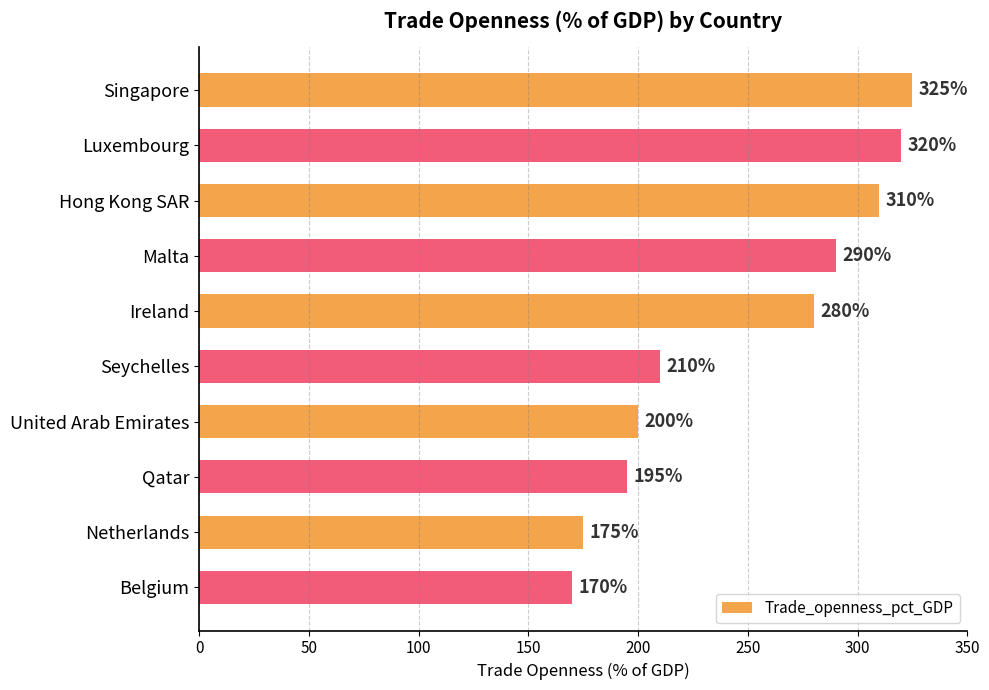

How many bars are there in total?

10